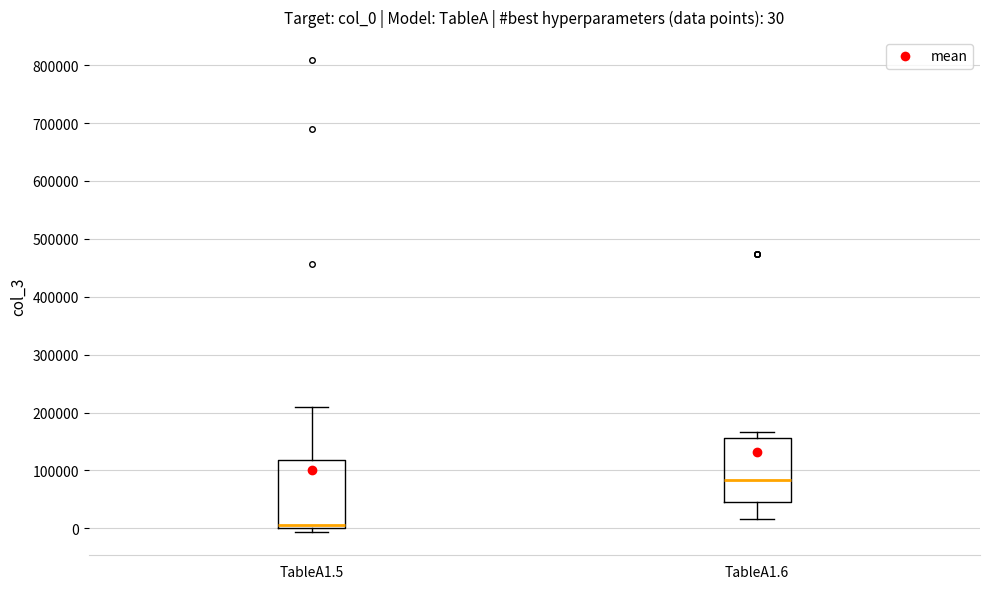

Which box has the highest median line?

TableA1.6